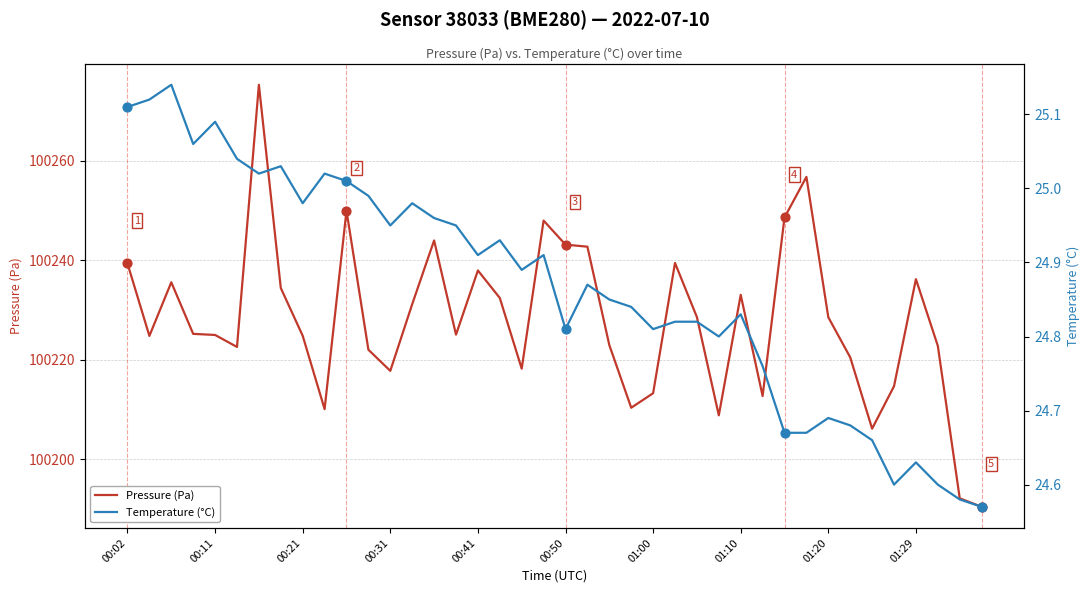

Which series has the largest Y range (max minus min)?

Pressure (Pa)